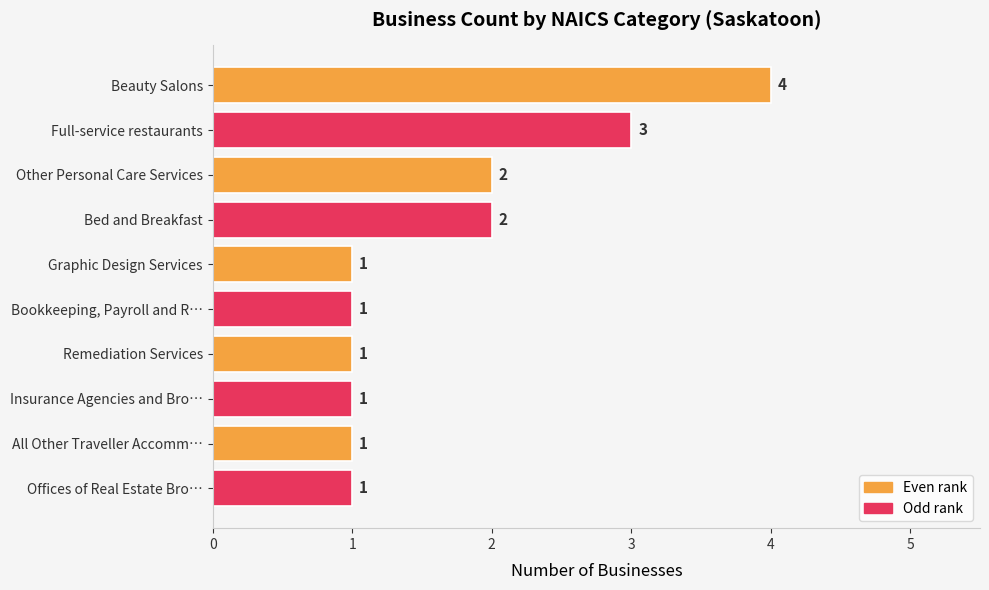

The value at Full-service restaurants is 3. True or false?

True